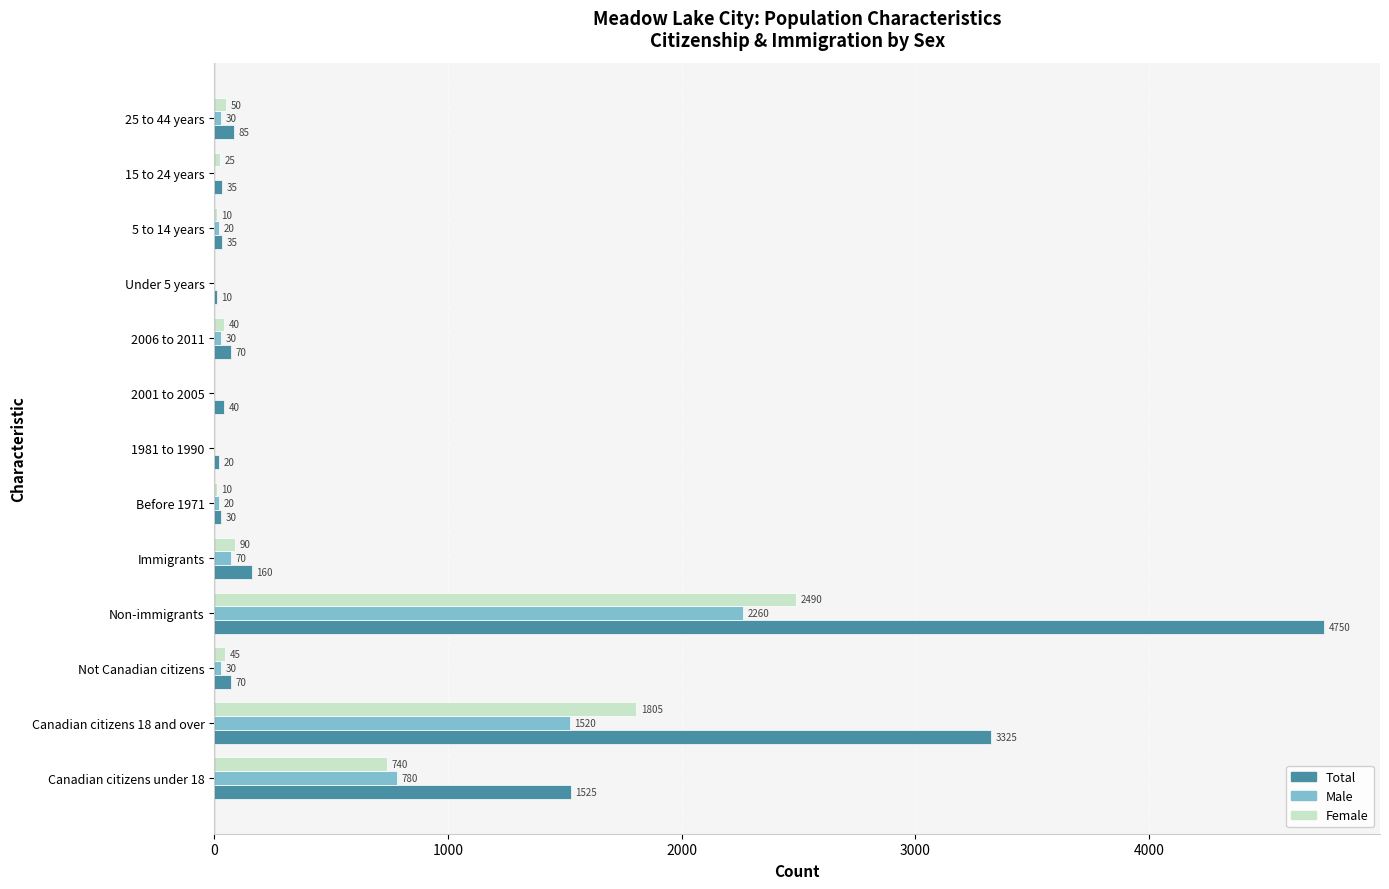

What is the sum of all Male values?

4760